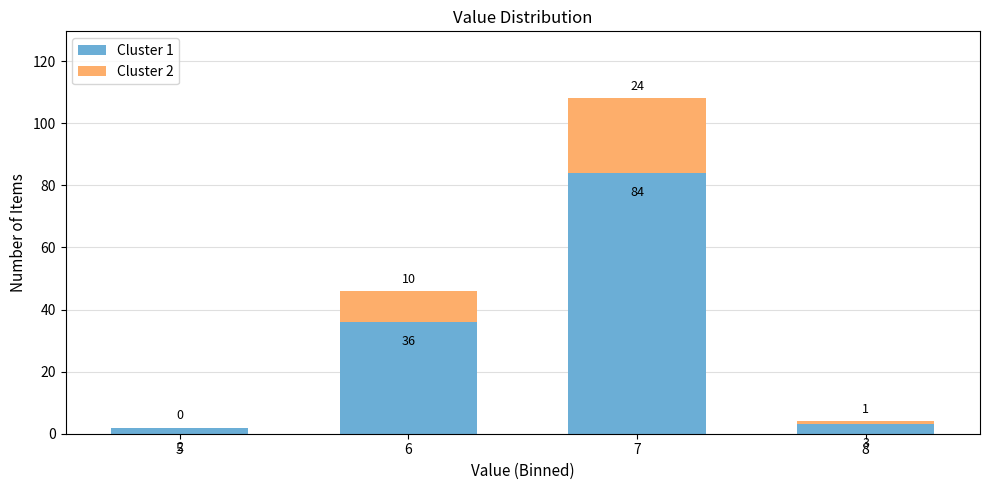

Reading left to right, what are the values for Cluster 1?

5=2	6=36	7=84	8=3